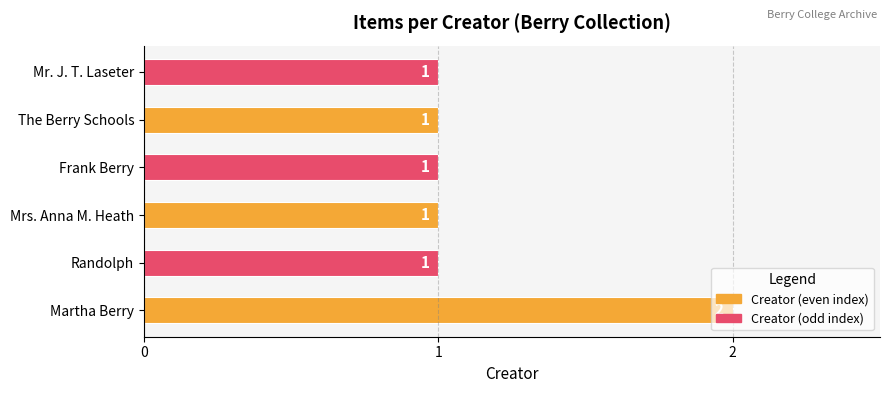

What is the sum of all values?

7